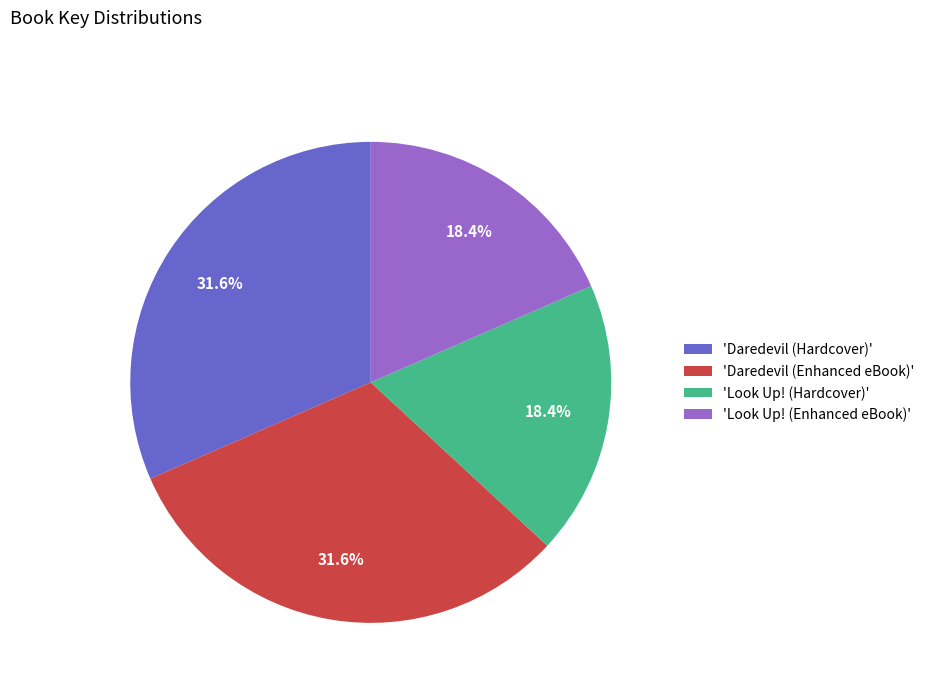

How many slices are in this pie chart?

4